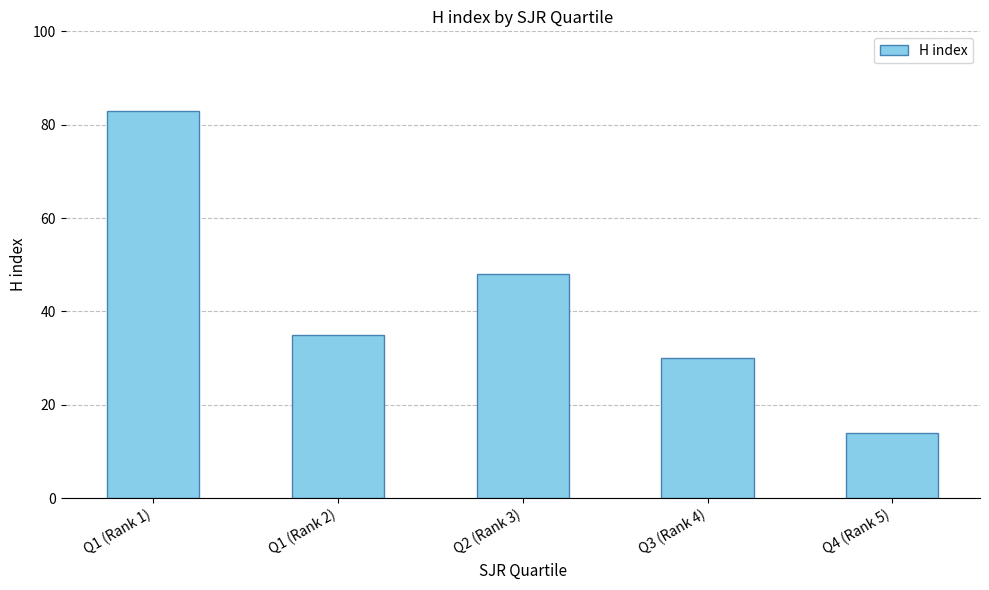

Read the value at Q1 (Rank 2).

35